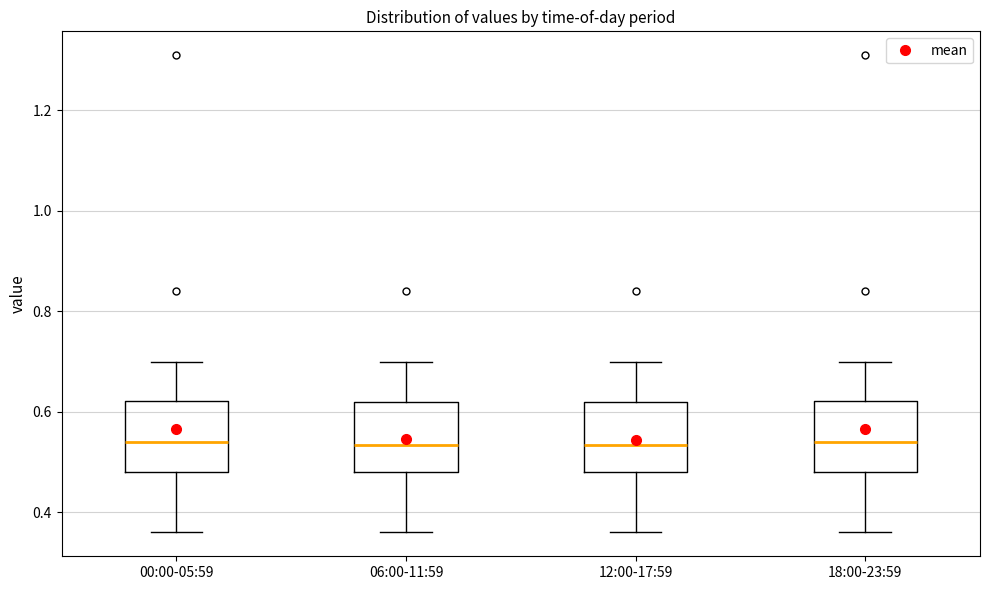

Reading left to right, read every box against the y-axis: the position of its median line, the range the box covers, and the ends of its whiskers. The values are not printed on the chart, so give them approximately, as read against the axis.

00:00-05:59: median 0.54, box 0.48 to 0.62, whiskers 0.36 to 0.70
06:00-11:59: median 0.54, box 0.48 to 0.62, whiskers 0.36 to 0.70
12:00-17:59: median 0.54, box 0.48 to 0.62, whiskers 0.36 to 0.70
18:00-23:59: median 0.54, box 0.48 to 0.62, whiskers 0.36 to 0.70